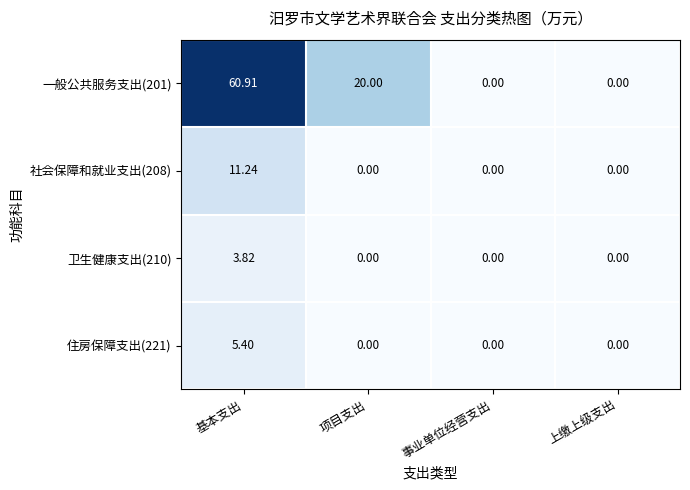

How many series are shown in this chart?

4